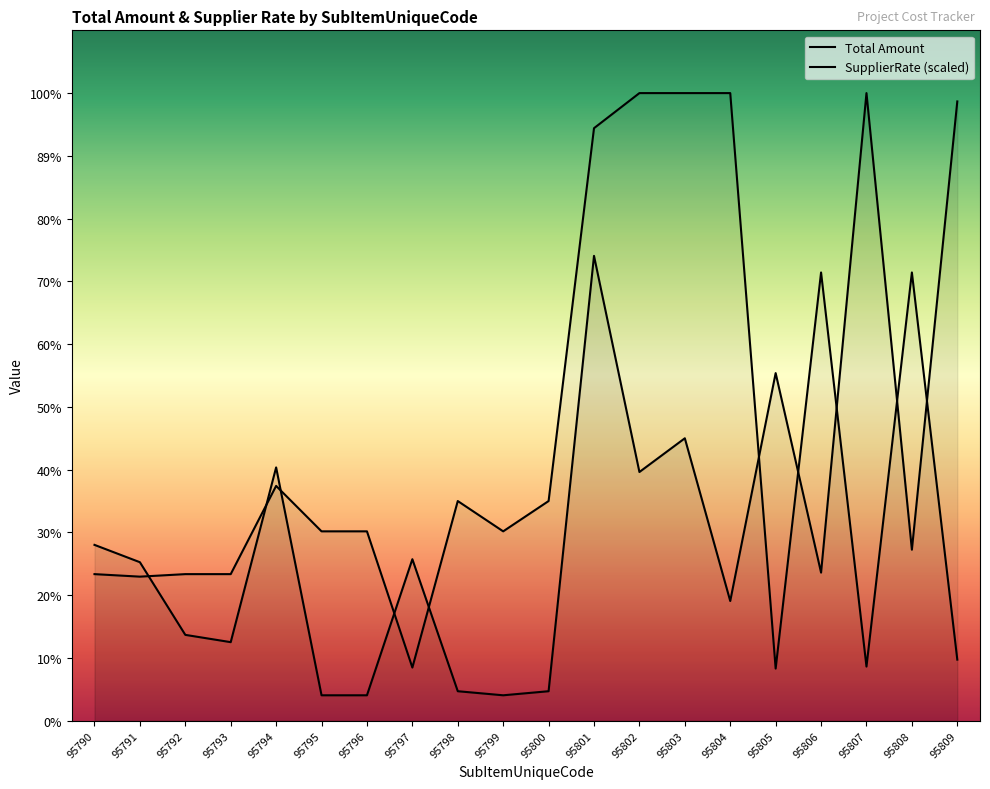

At which label does SupplierRate reach its minimum?

95805